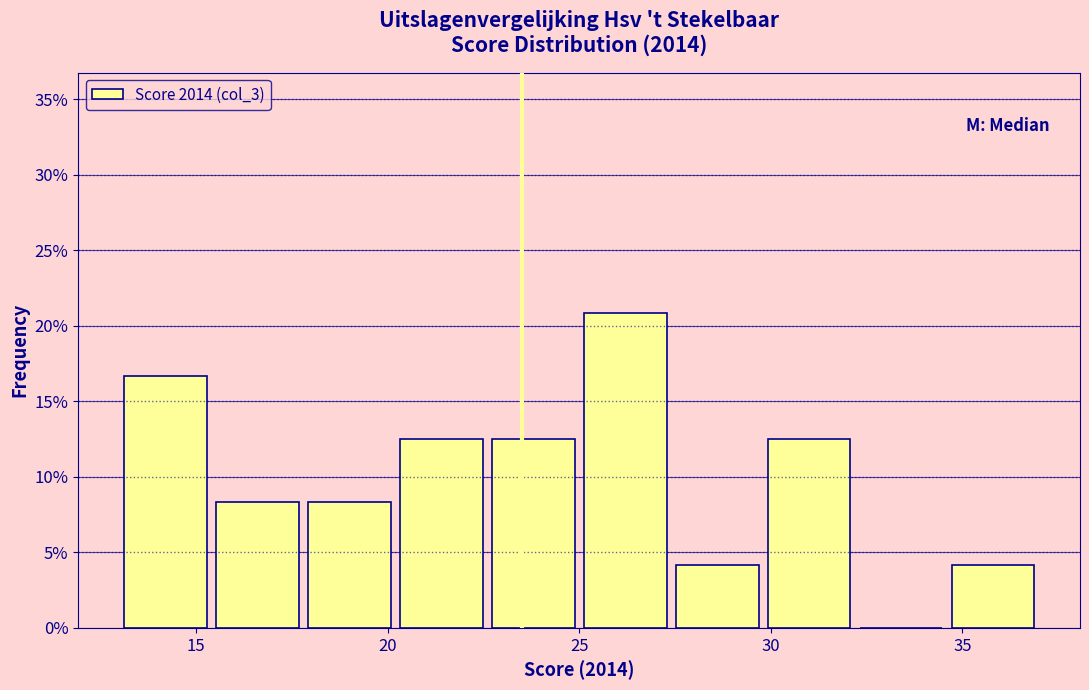

Which range on the x-axis has the tallest bar?

25.0 to 27.4